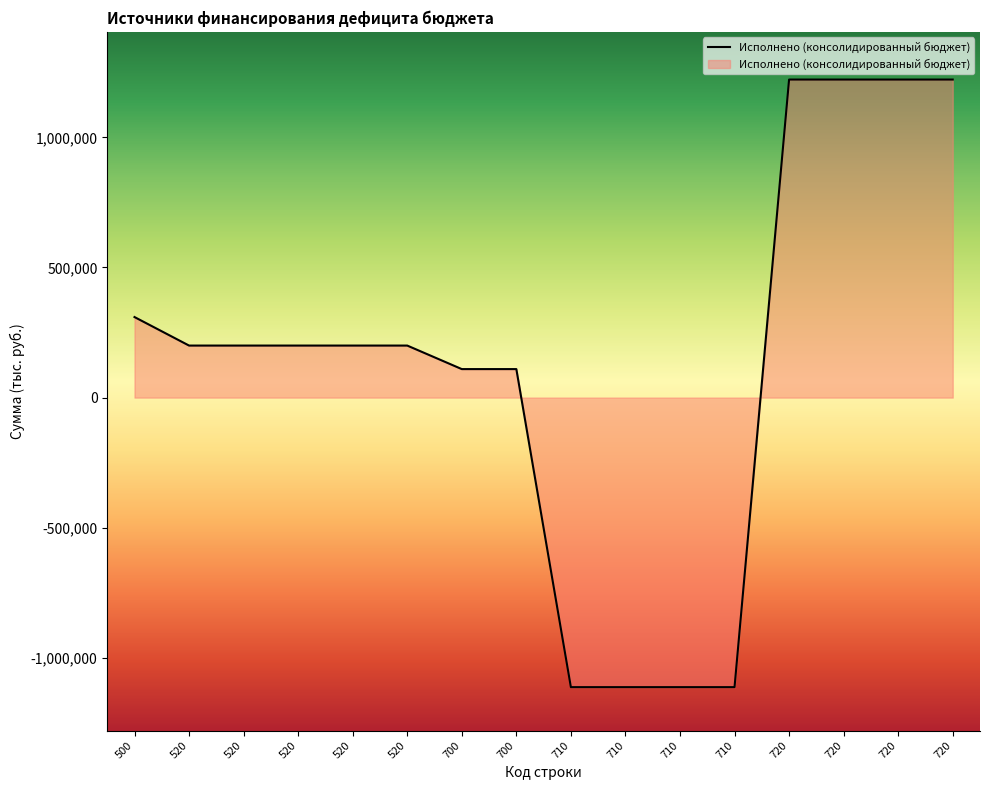

Is this an area chart (filled region under the line)?

Yes